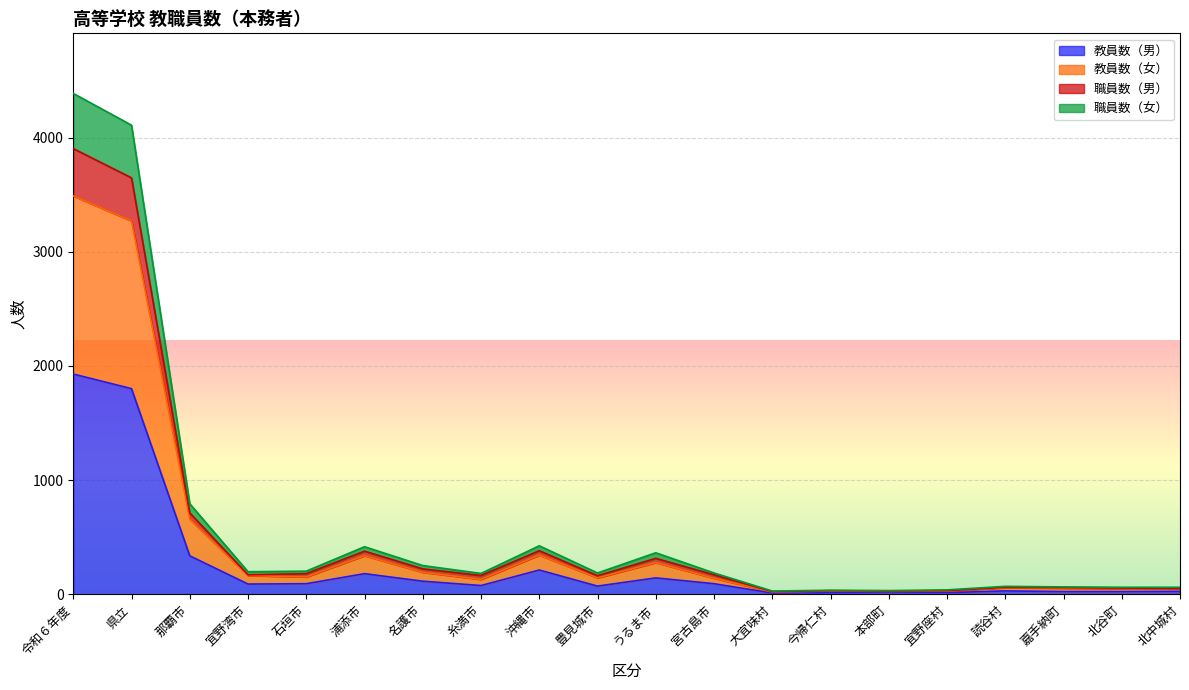

What are all the series names shown in the legend?

教員数（男）, 教員数（女）, 職員数（男）, 職員数（女）